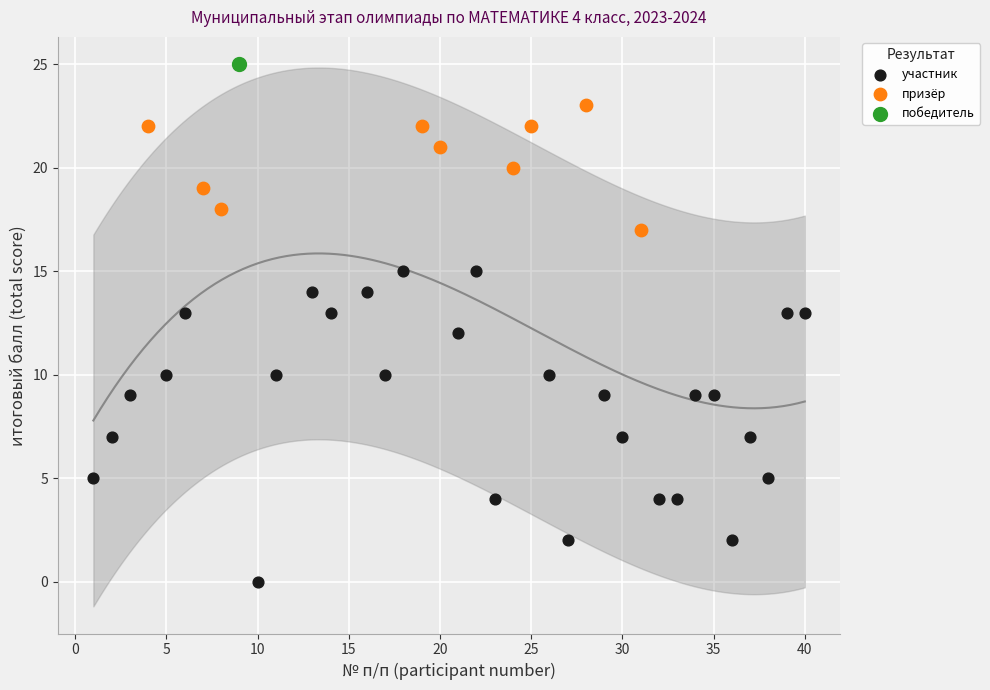

What are all the series names shown in the legend?

участник, призёр, победитель